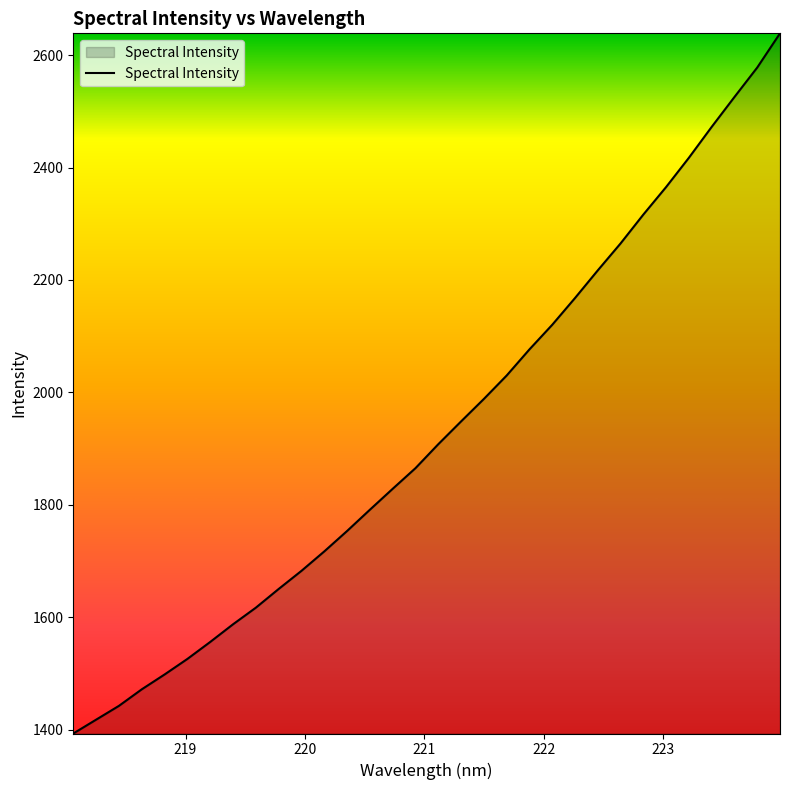

What is the maximum value shown in the chart?

2638.8